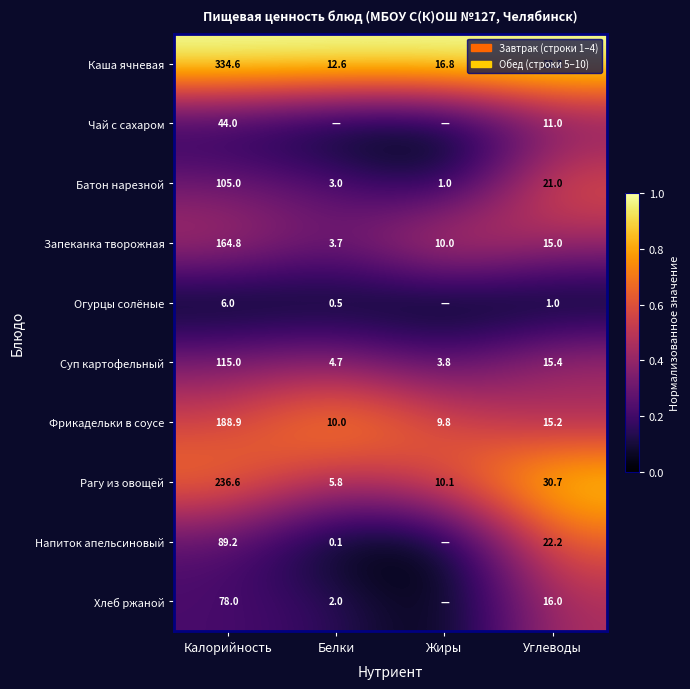

Which category has the highest value in the Каша ячневая series?

Калорийность